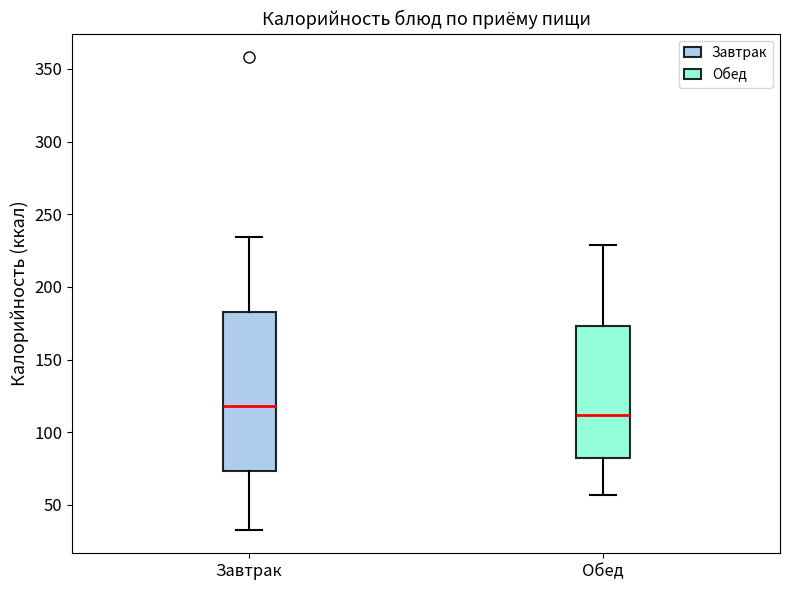

Reading left to right, read every box against the y-axis: the position of its median line, the range the box covers, and the ends of its whiskers. The values are not printed on the chart, so give them approximately, as read against the axis.

Завтрак: median 120, box 75 to 185, whiskers 35 to 235
Обед: median 110, box 85 to 175, whiskers 55 to 230